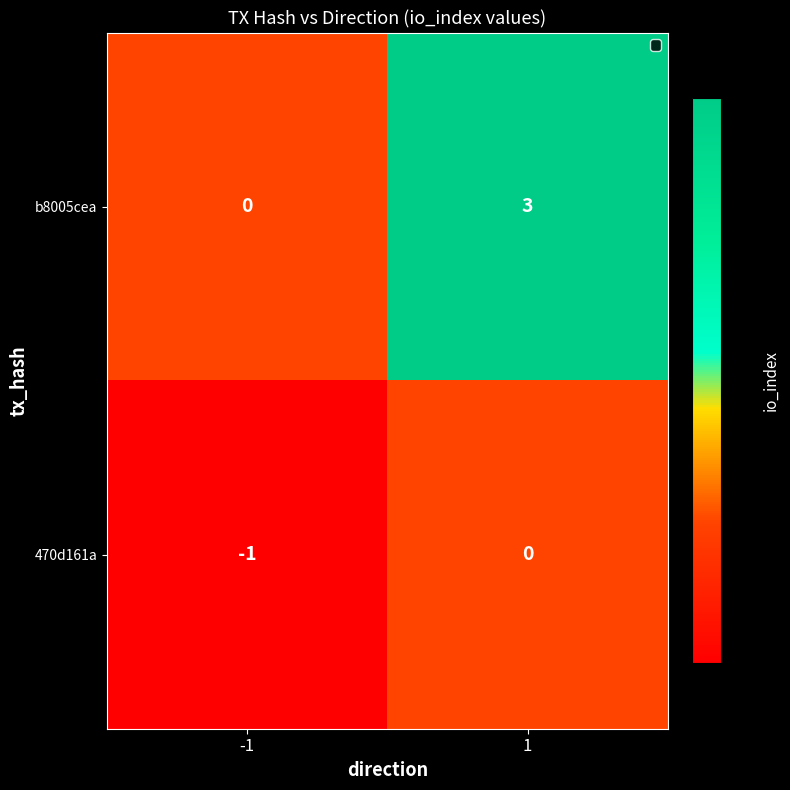

What is the sum of the b8005cea values at 1 and -1?

3